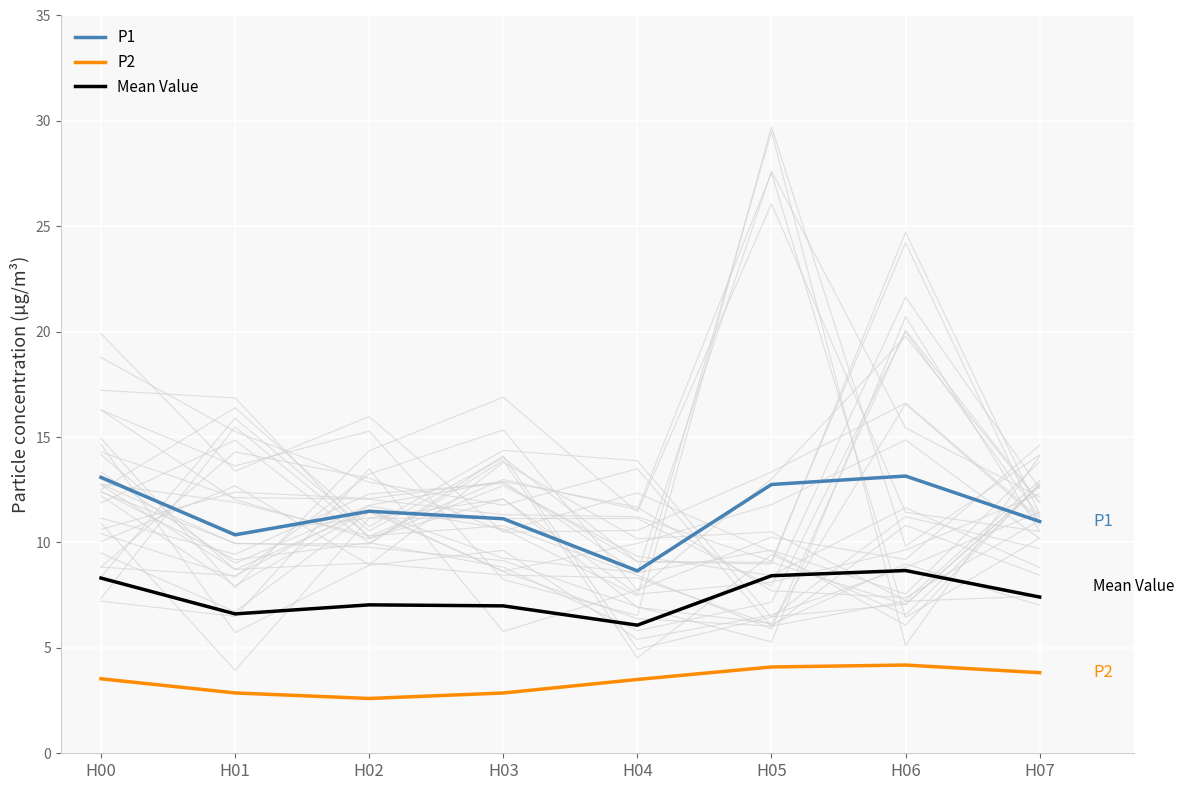

Reading left to right, extract all data points from this chart.

Mean Value: H00=8.3	H01=6.6	H02=7.0	H03=7.0	H04=6.1	H05=8.4	H06=8.7	H07=7.4
P1: H00=13.1	H01=10.4	H02=11.5	H03=11.1	H04=8.7	H05=12.8	H06=13.2	H07=11.0
P2: H00=3.5	H01=2.9	H02=2.6	H03=2.9	H04=3.5	H05=4.1	H06=4.2	H07=3.8